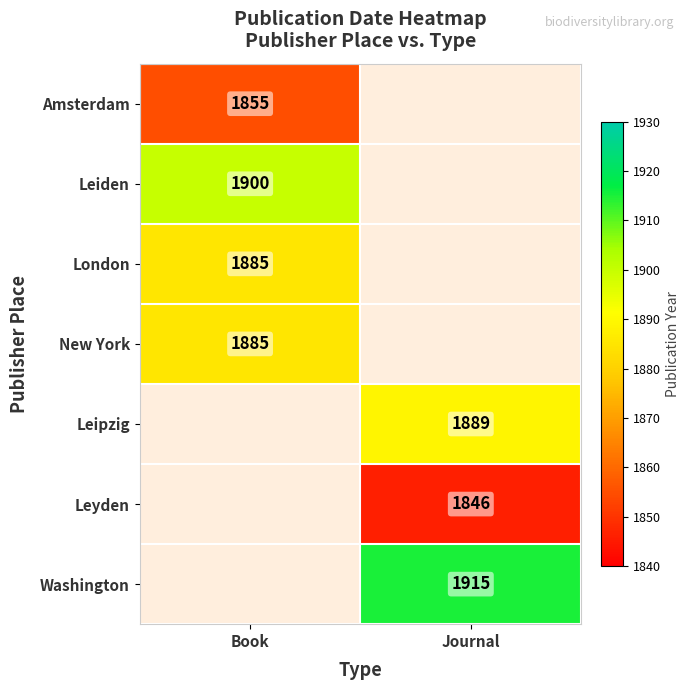

What is the maximum value shown in the chart?

1915.0